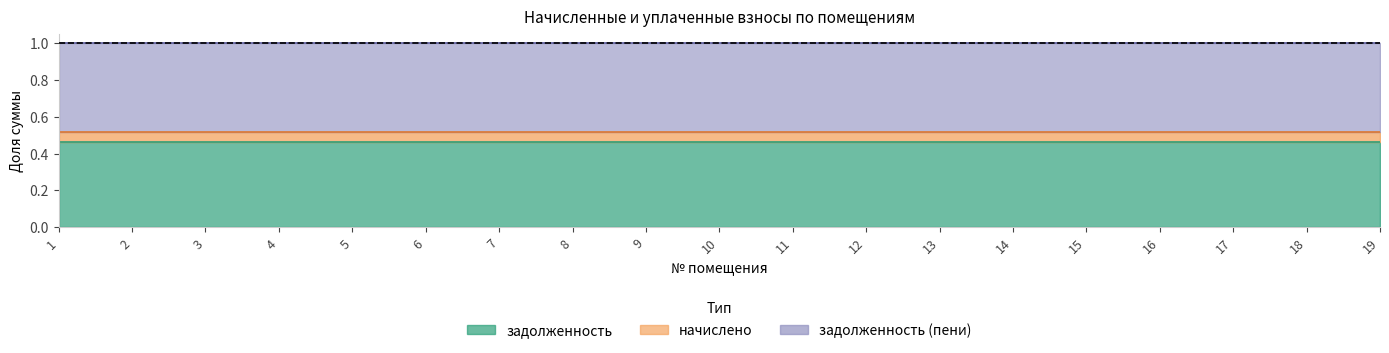

At which label is начислено closest to 0?

1